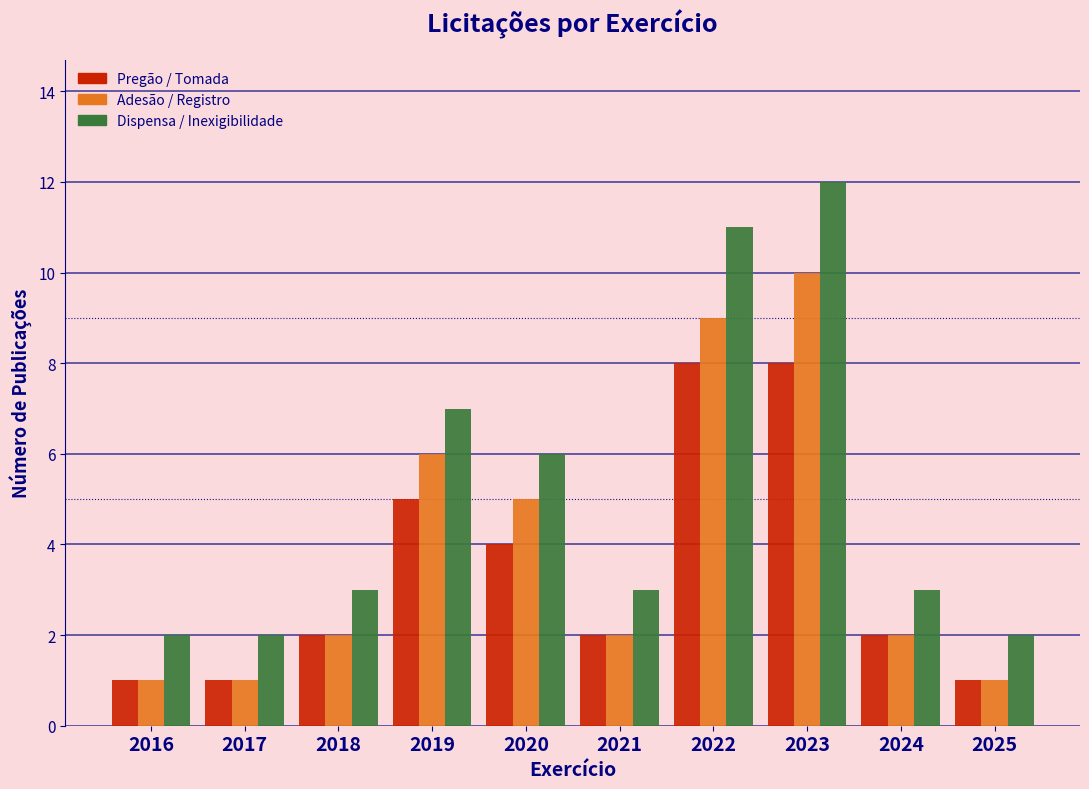

At which category is the sum across all series the highest?

2023